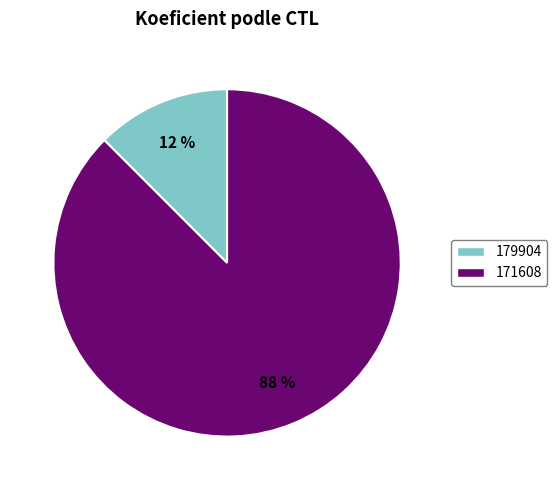

Is there a majority slice in this chart?

Yes